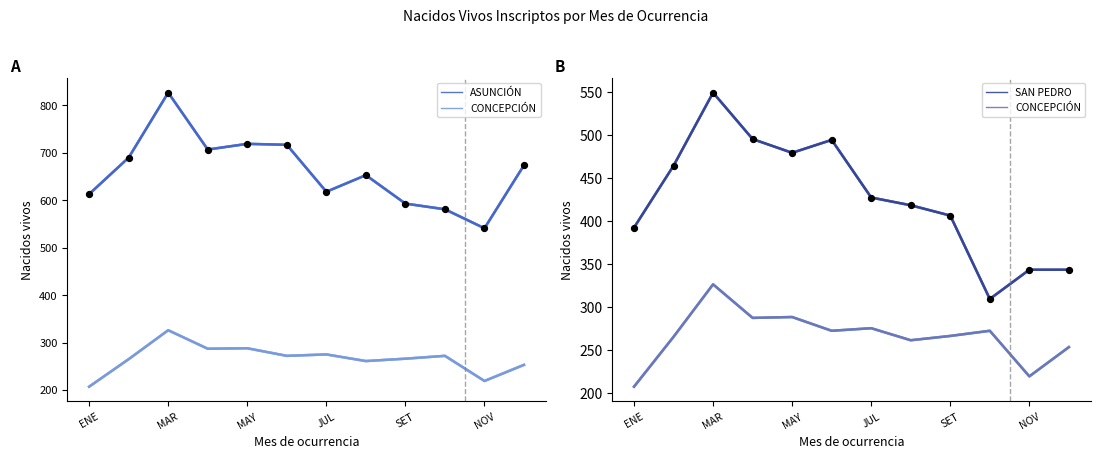

Which series has the largest total across all categories?

ASUNCIÓN